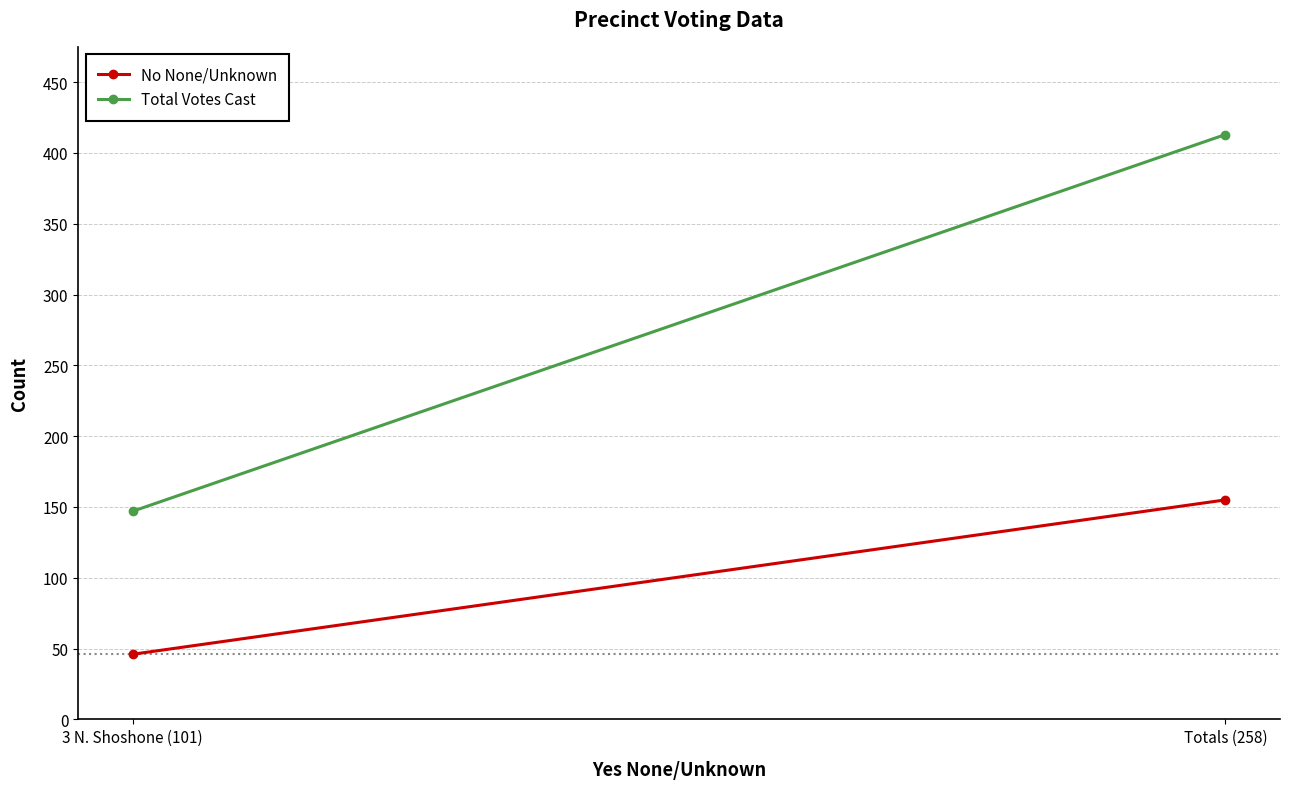

Reading left to right, extract all data points from this chart.

No None/Unknown: 3 N. Shoshone (101)=46	Totals (258)=155
Total Votes Cast: 3 N. Shoshone (101)=147	Totals (258)=413